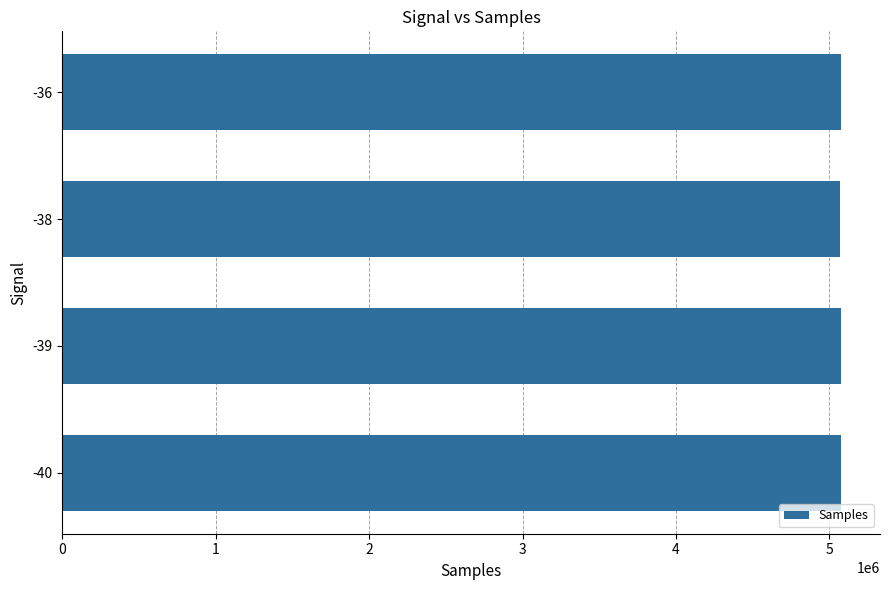

What is the ratio of the value at -38 to the value at -39?

1.0